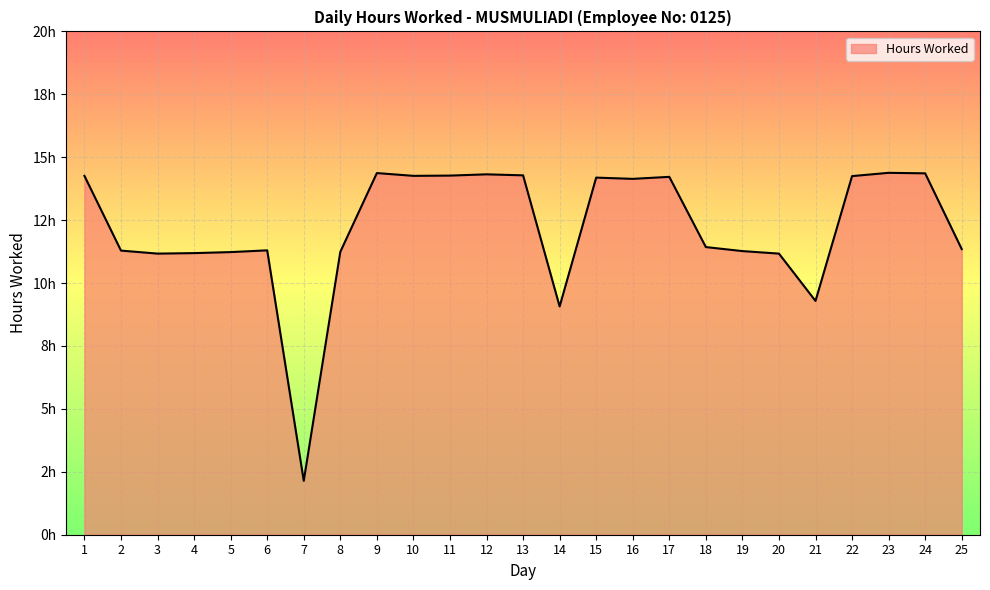

What is the sum of all values?

304.4